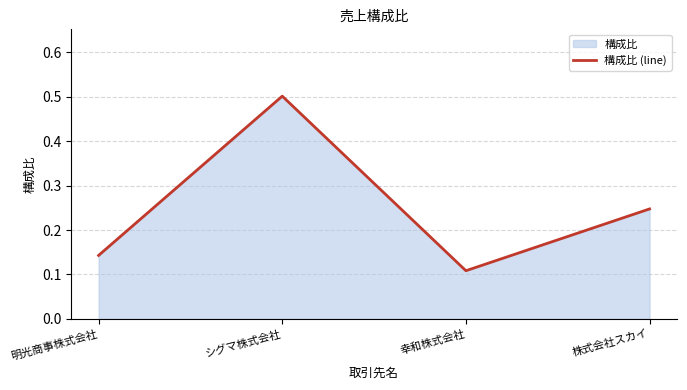

What is the label of the 4th point from the left?

株式会社スカイ